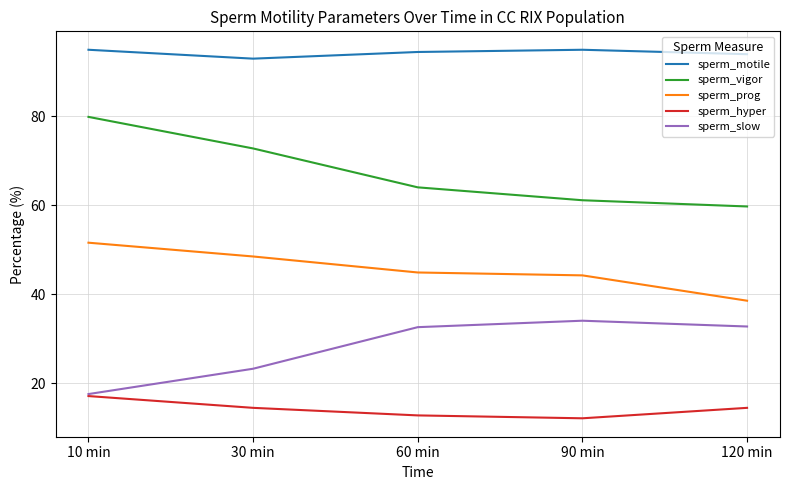

At which label is sperm_prog closest to 45?

60 min